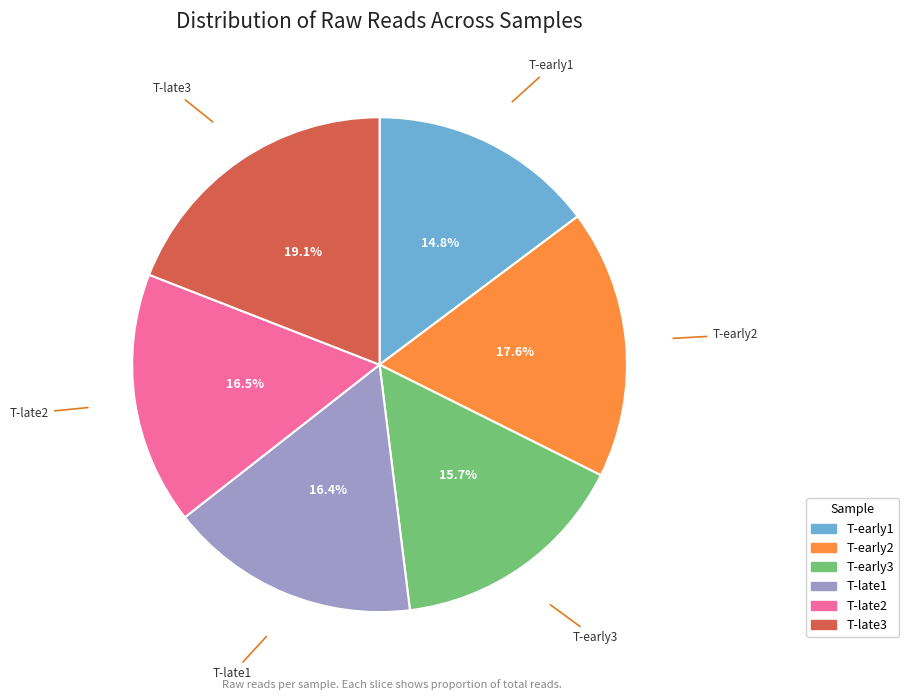

How much of the chart is everything except T-late1?

83.6%